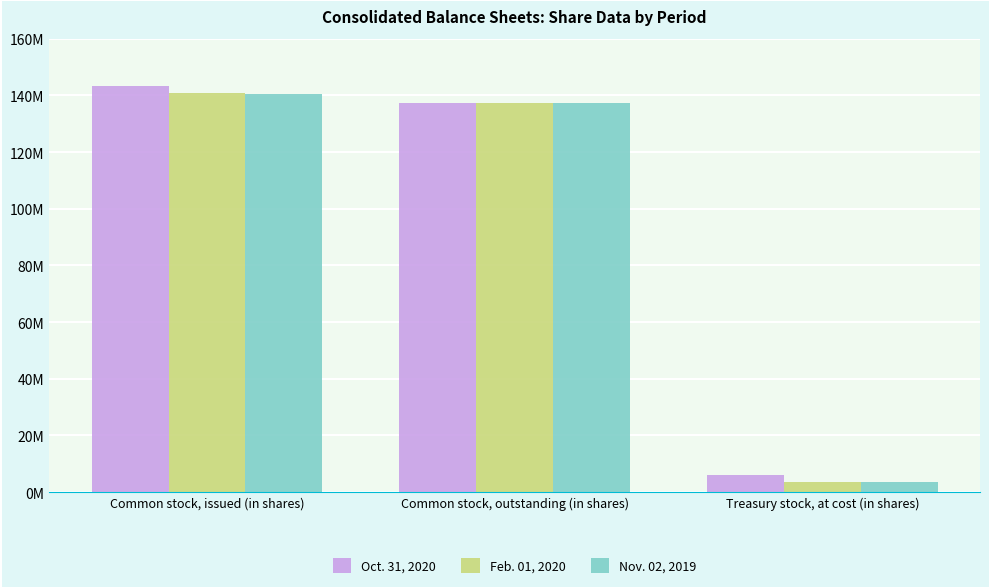

What is the difference between the second highest and minimum values in the Nov. 02, 2019 series?

133792000